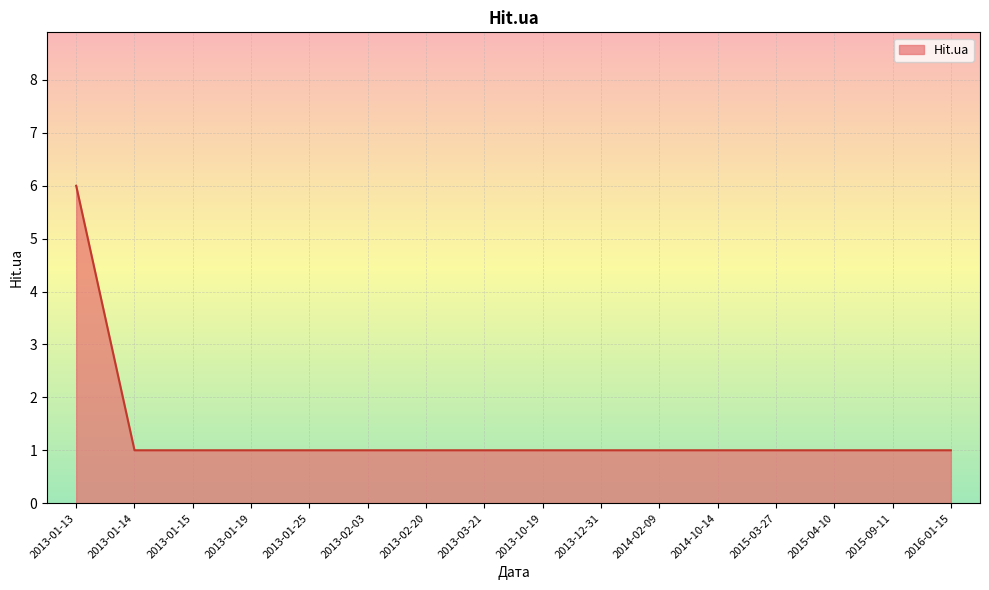

Which category has the highest value across all series?

2013-01-13